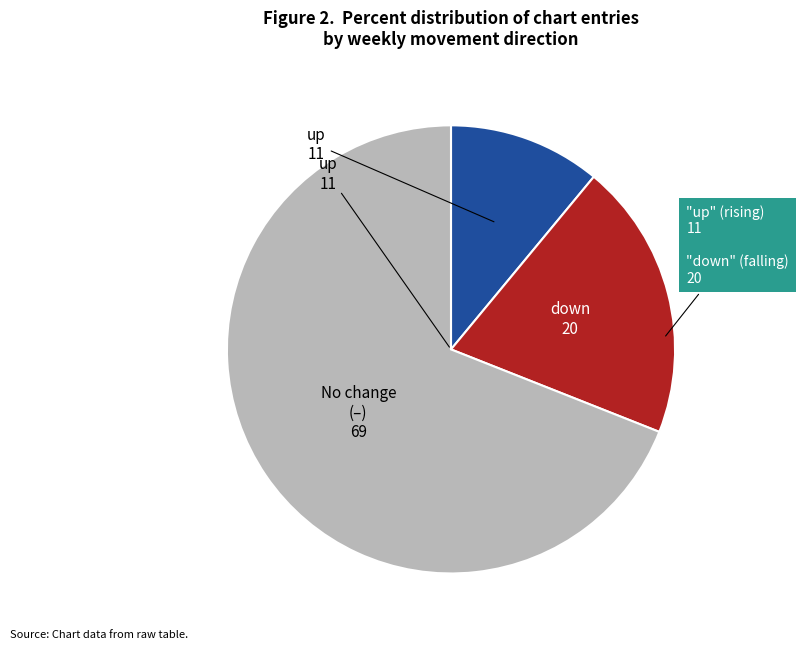

Is there any slice that represents more than half of the pie?

Yes